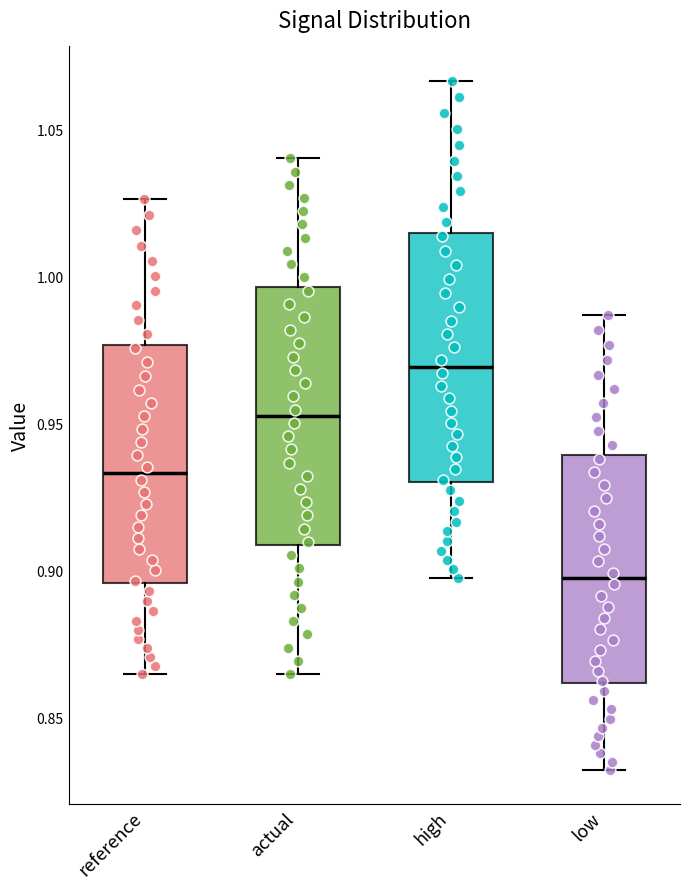

Reading left to right, transcribe this box plot: for each box, give where its median line is, the range the box spans, and where its two whiskers end, as read against the y-axis. The values are not printed on the chart, so give them approximately, as read against the axis.

reference: median 0.935, box 0.895 to 0.975, whiskers 0.865 to 1.025
actual: median 0.955, box 0.910 to 0.995, whiskers 0.865 to 1.040
high: median 0.970, box 0.930 to 1.015, whiskers 0.900 to 1.065
low: median 0.895, box 0.860 to 0.940, whiskers 0.830 to 0.985